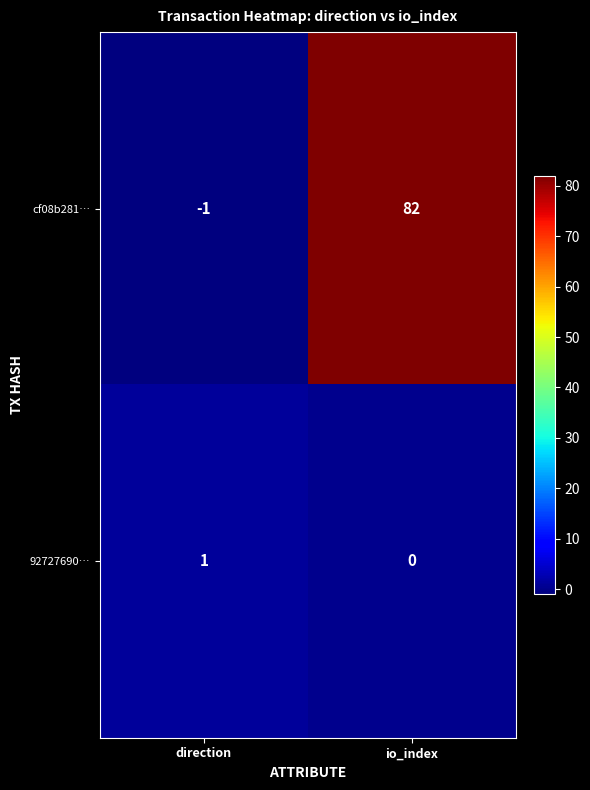

Is it true that cf08b281… equals 20 at io_index?

False